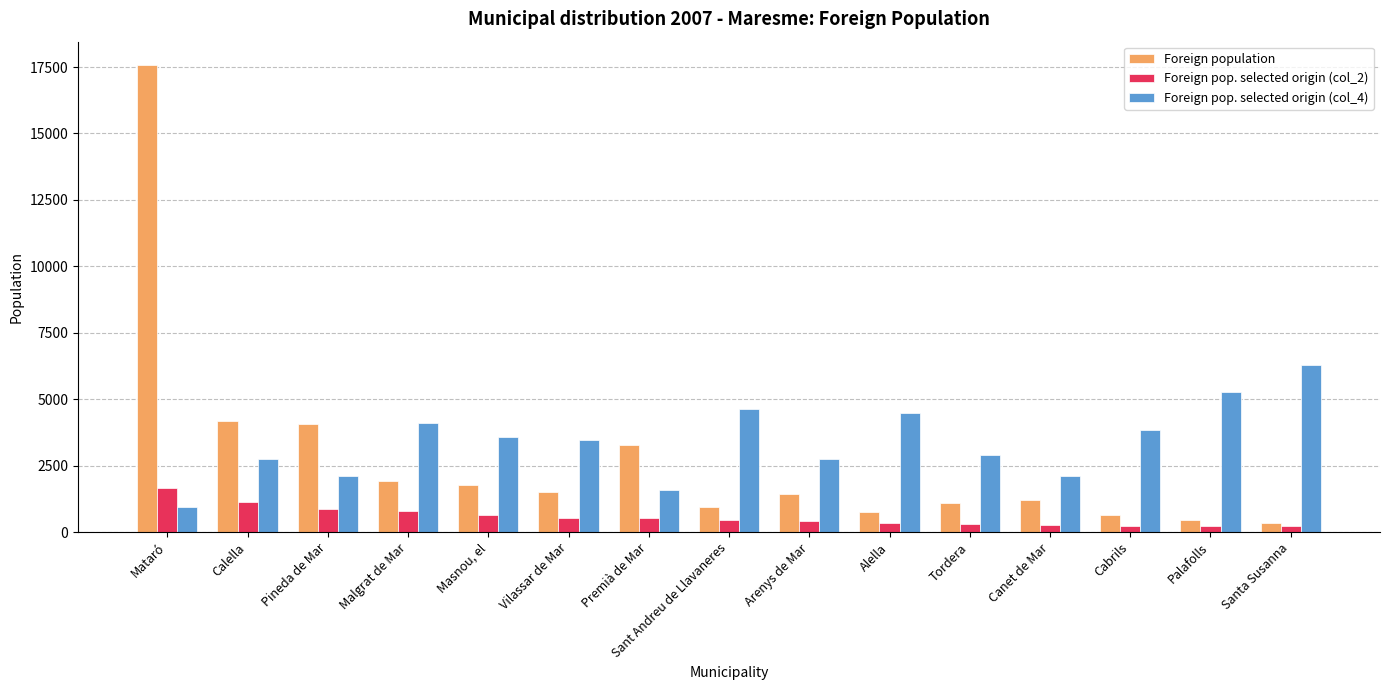

What is the total value across all series at Santa Susanna?

6840